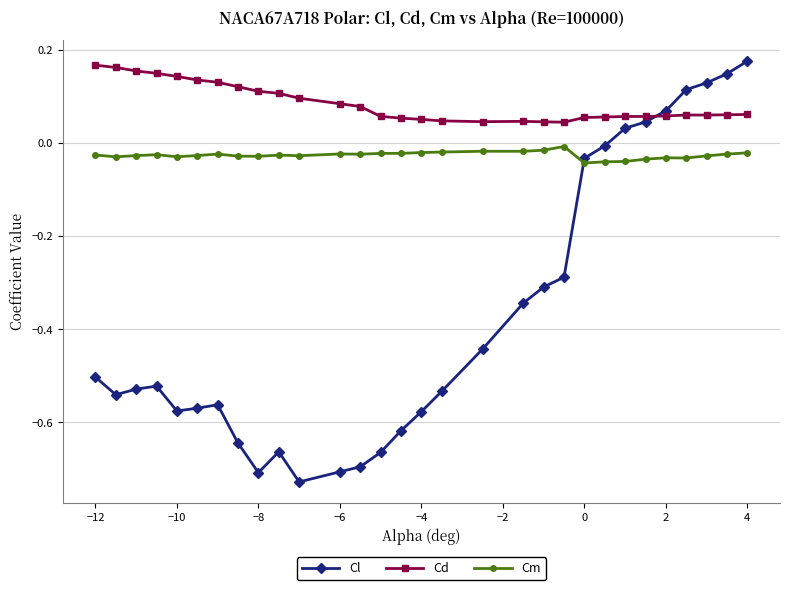

Does the chart display data point markers on the line(s)?

Yes